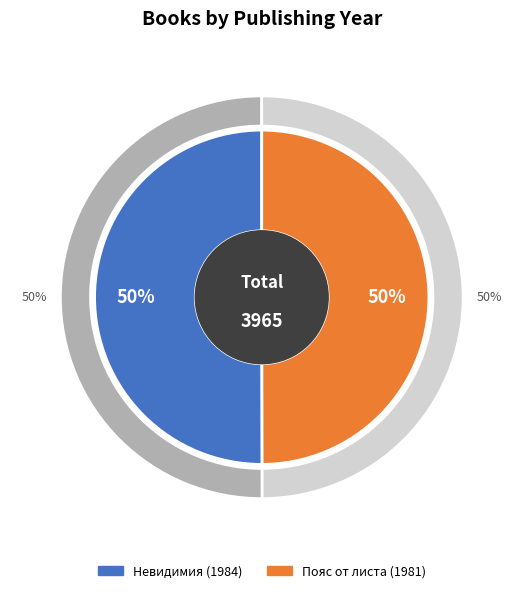

Is it true that 5579 is 41% of the pie?

False